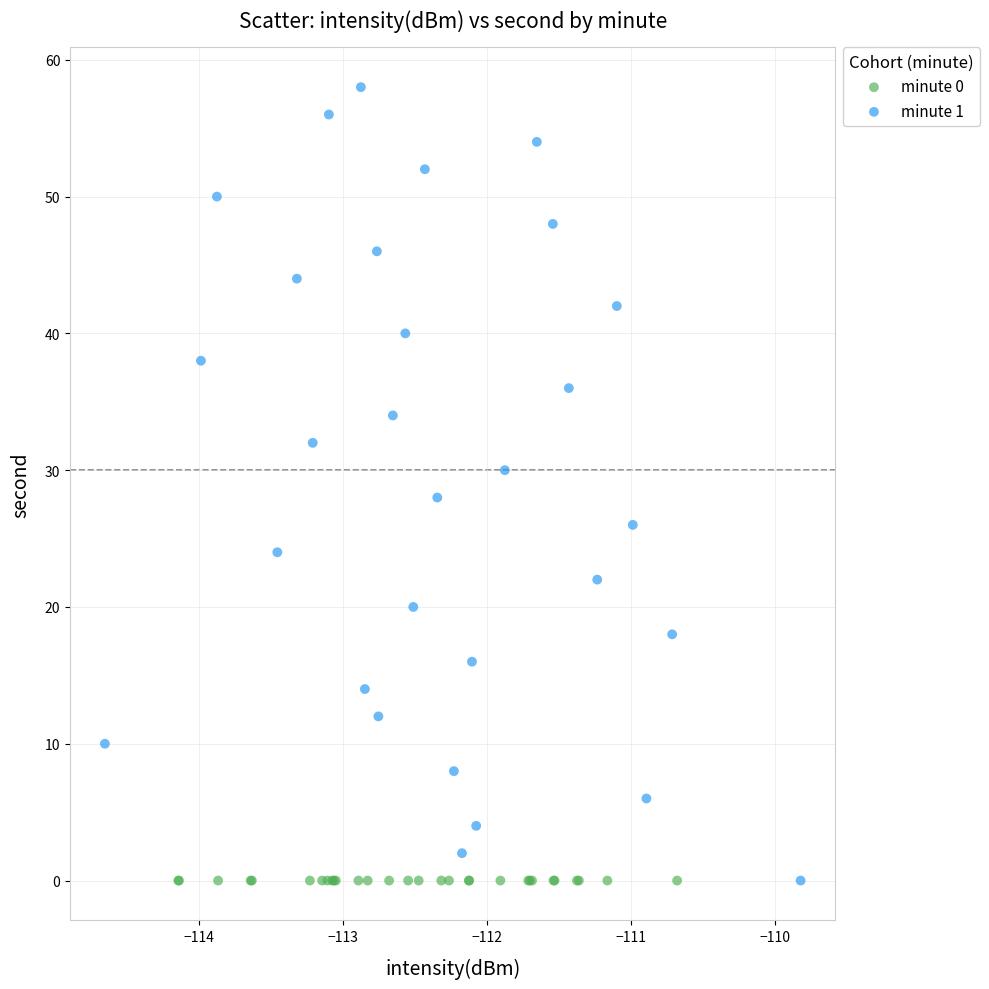

Which series contains the highest Y value?

minute 1